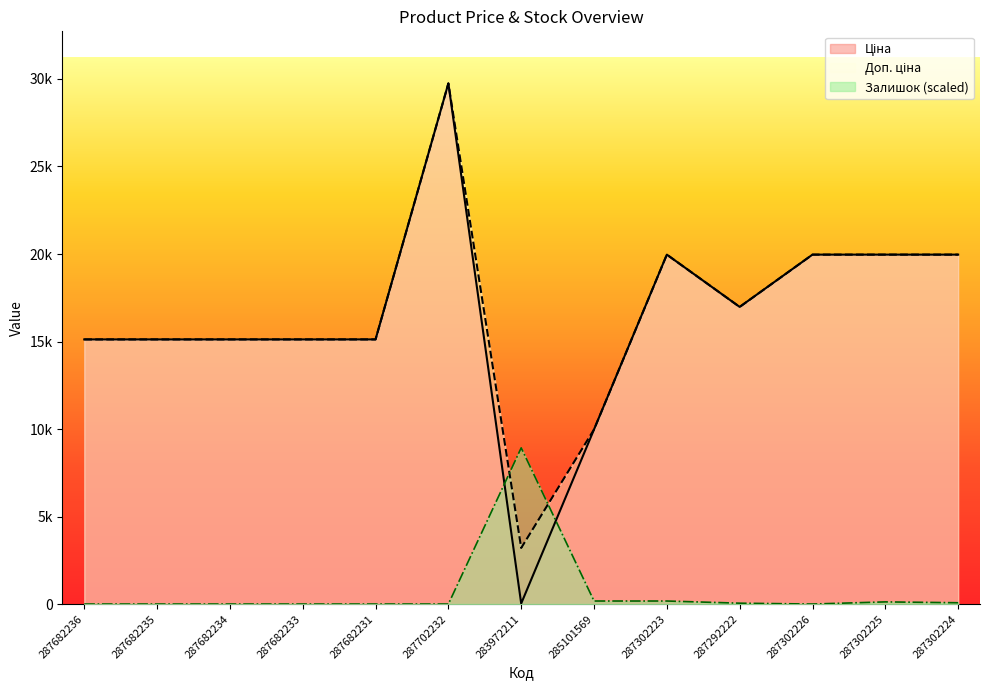

After their last crossing, which series has the higher values: Залишок or Доп. ціна?

Доп. ціна